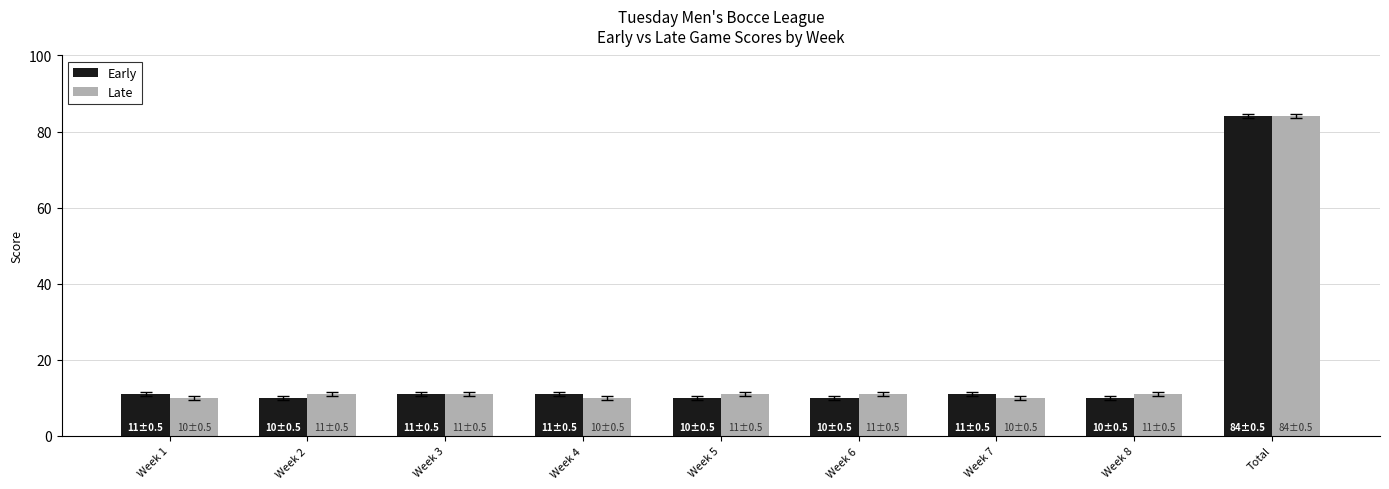

What is the label of the 7th bar from the left?

Week 7